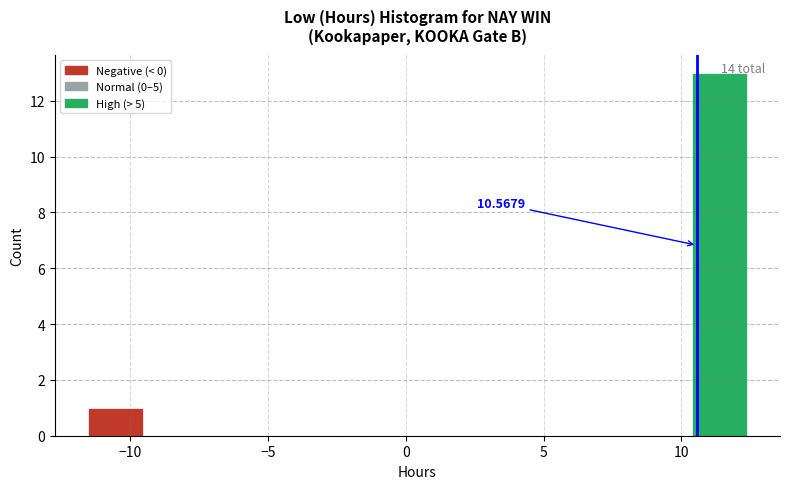

Read against the x-axis, roughly where is the centre of the tallest bar?

11.5